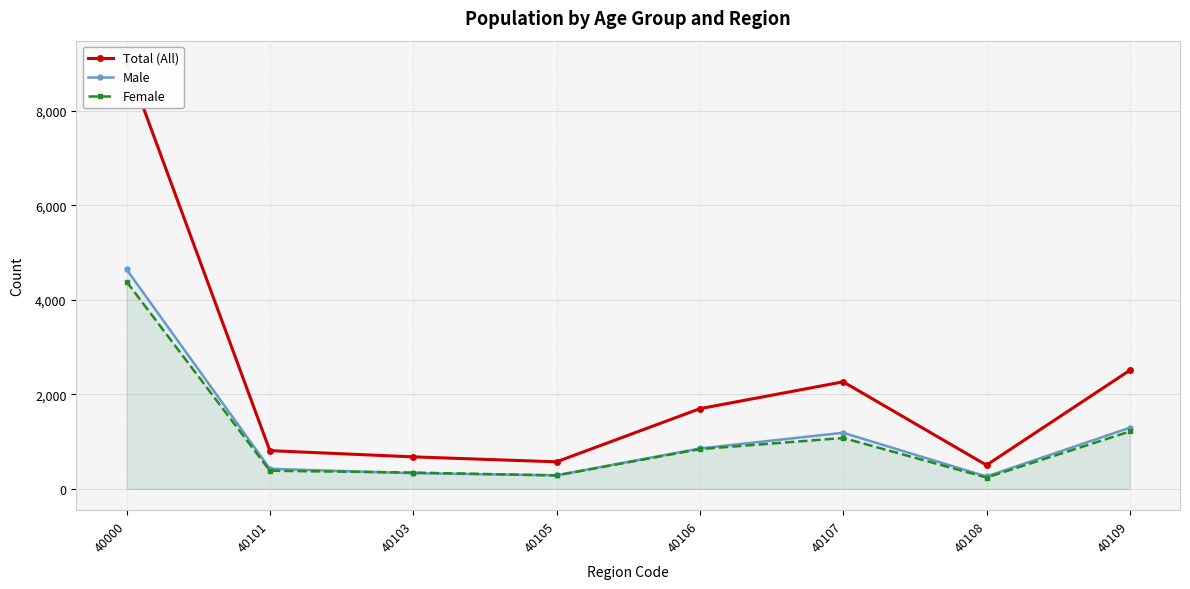

True or false: Female has a value of 570 at 40106.

False